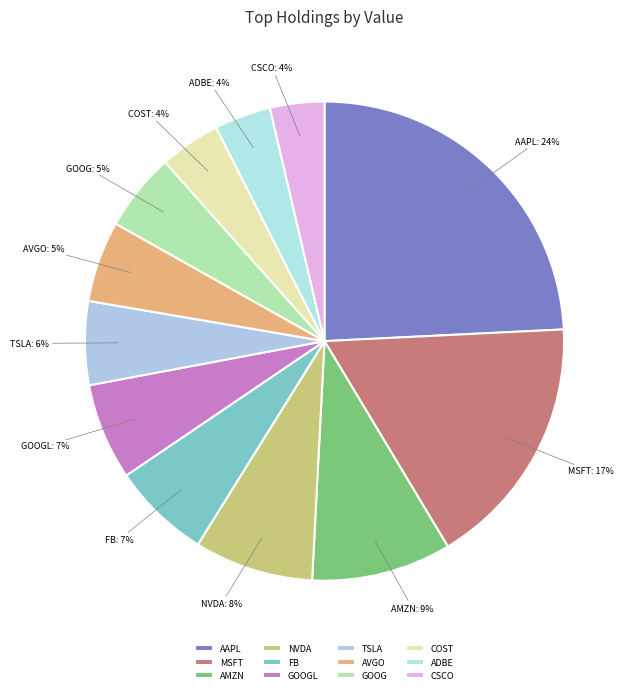

Does any single category account for the majority?

No